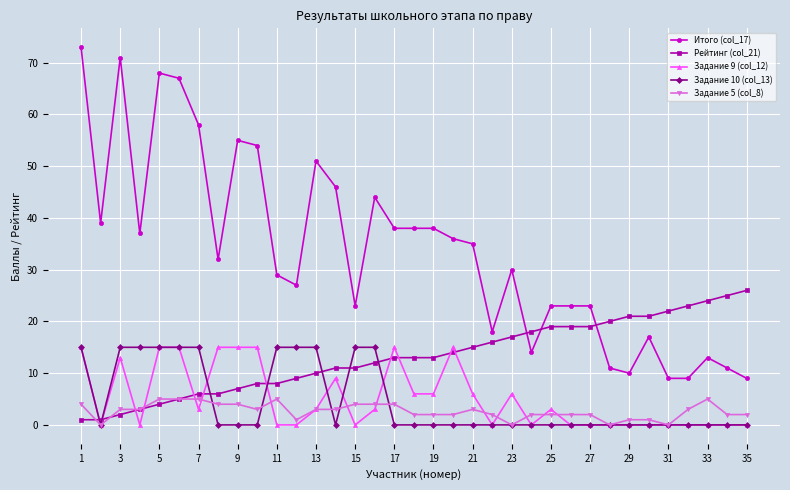

What is the sum of all Задание 5 (col_8) values?

93